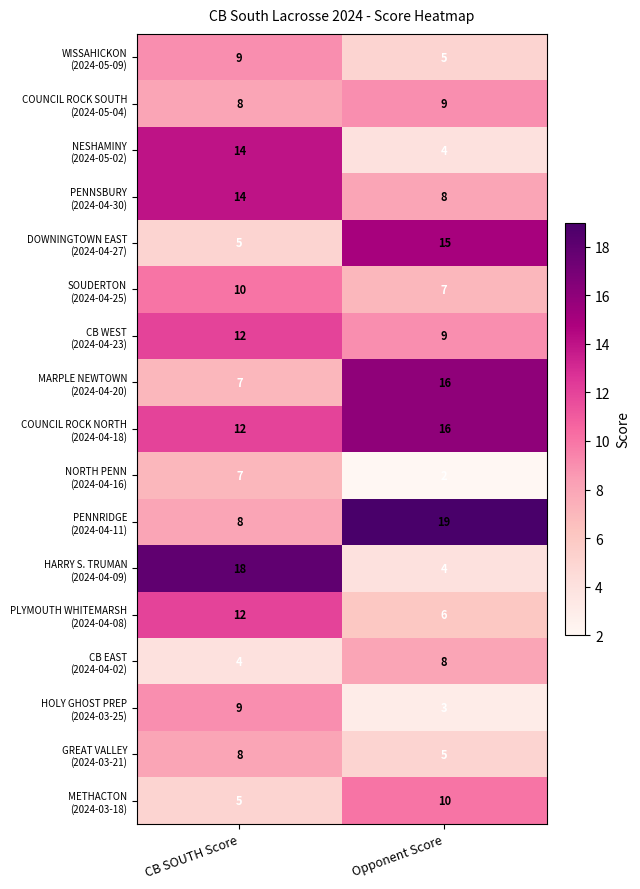

Which label corresponds to the largest value in the chart?

Opponent Score